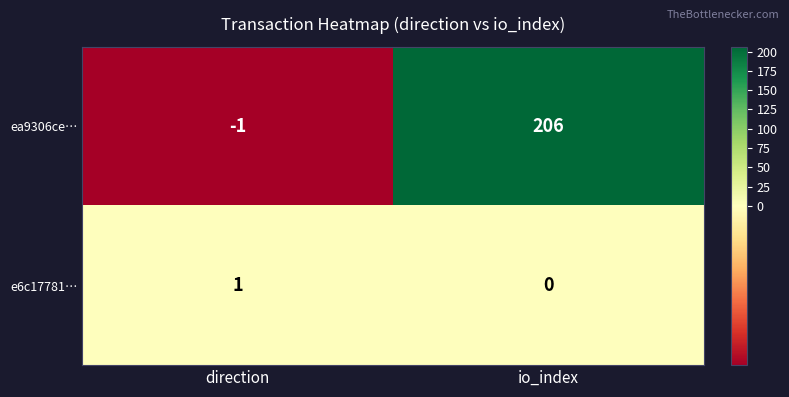

Which series has the largest range (max minus min)?

ea9306ce…